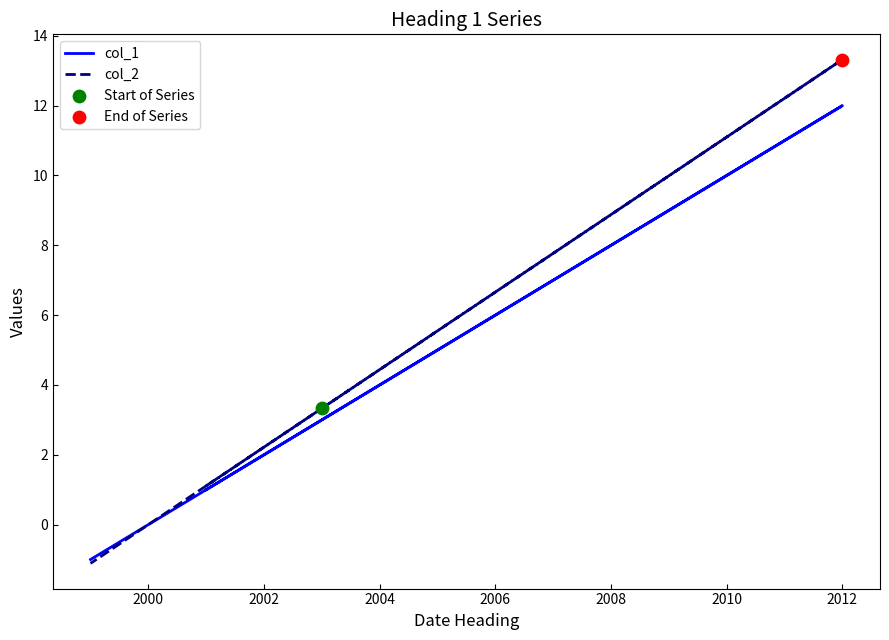

What are all the series names shown in the legend?

col_1, col_2